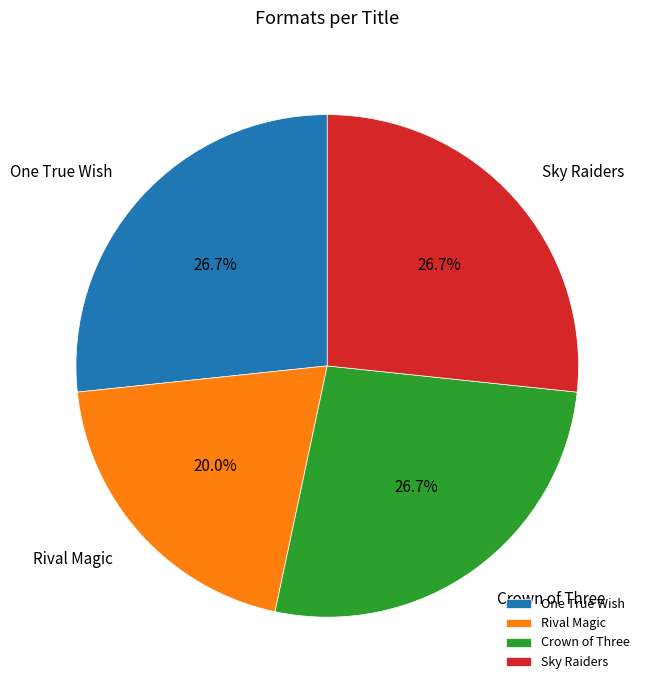

How many slices are in this pie chart?

4